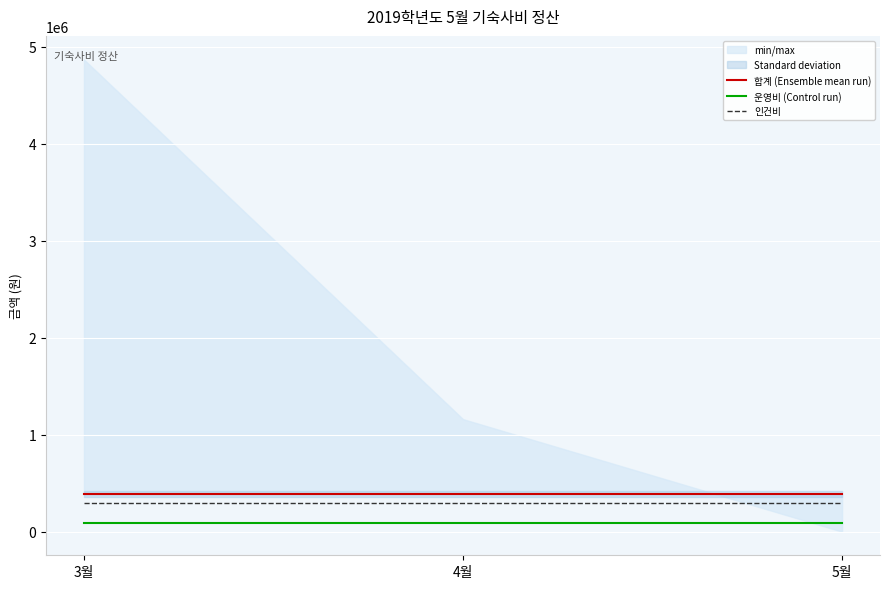

What is the maximum value for 인건비?

300000